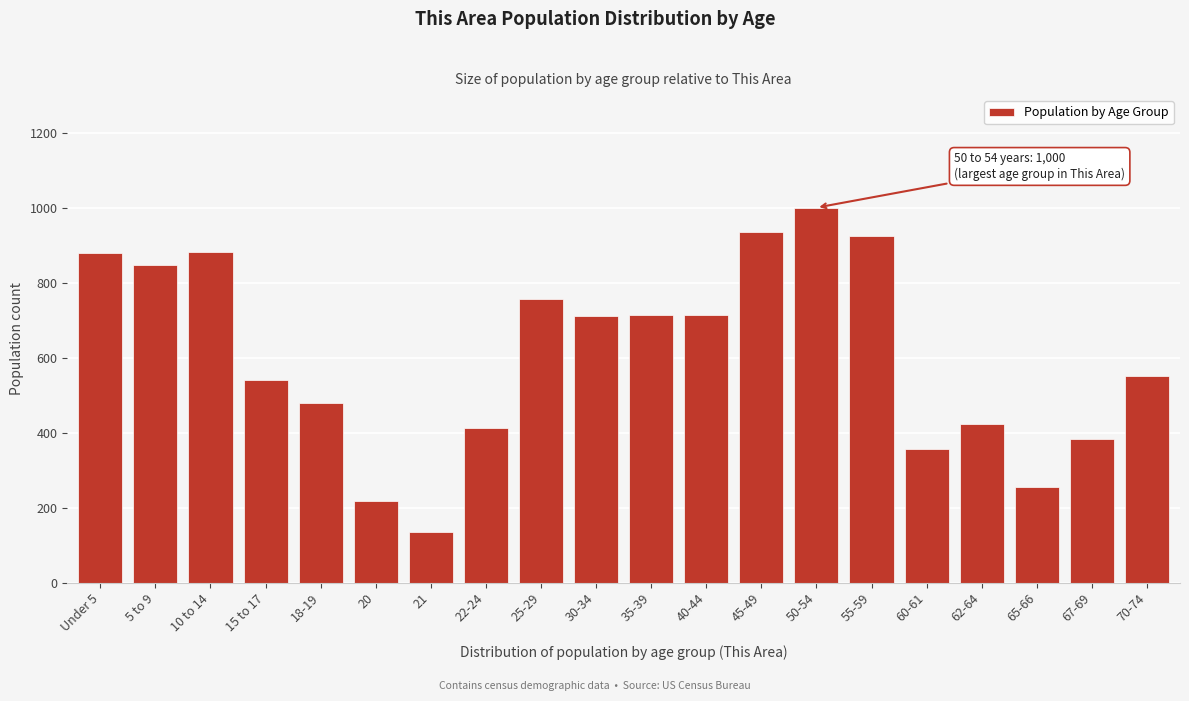

At which category does the chart reach its peak across all series?

50-54